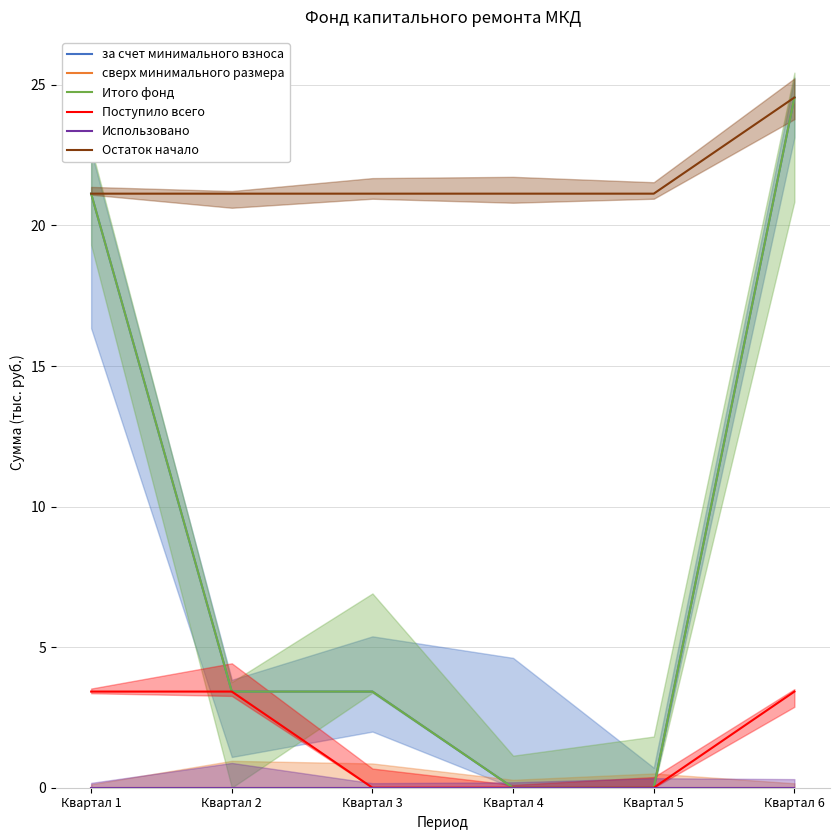

Which has a higher value, Квартал 2 or Квартал 3?

Квартал 2